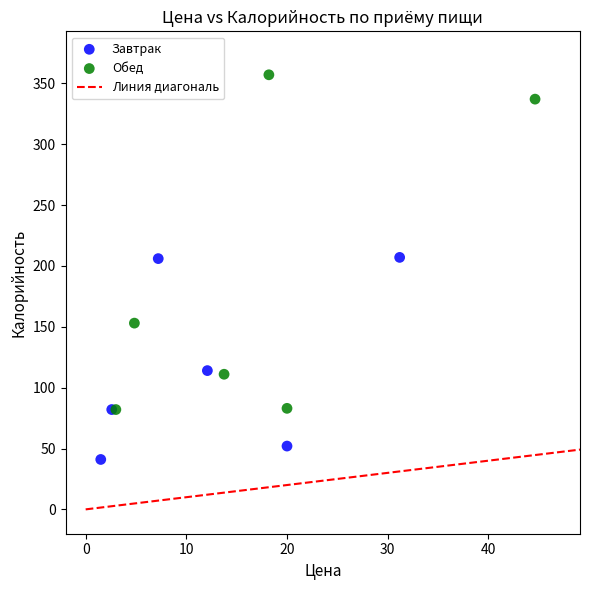

Which series contains the lowest Y value?

Завтрак